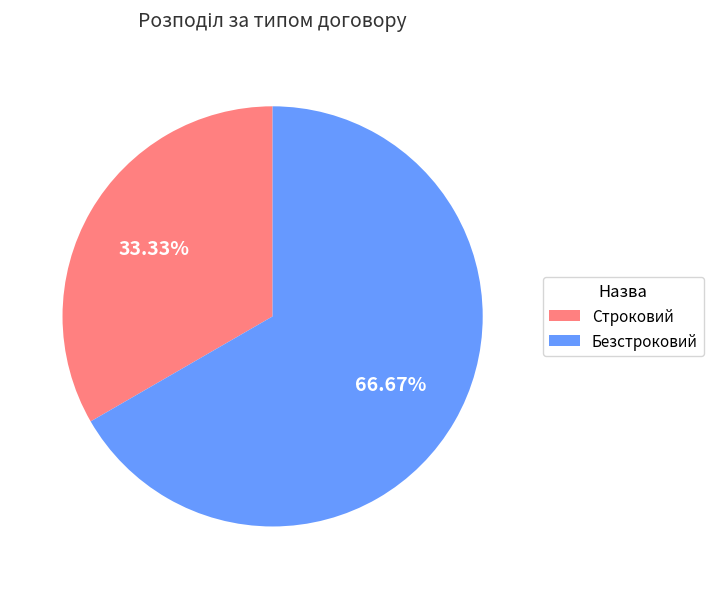

Count the number of slices in the pie.

2